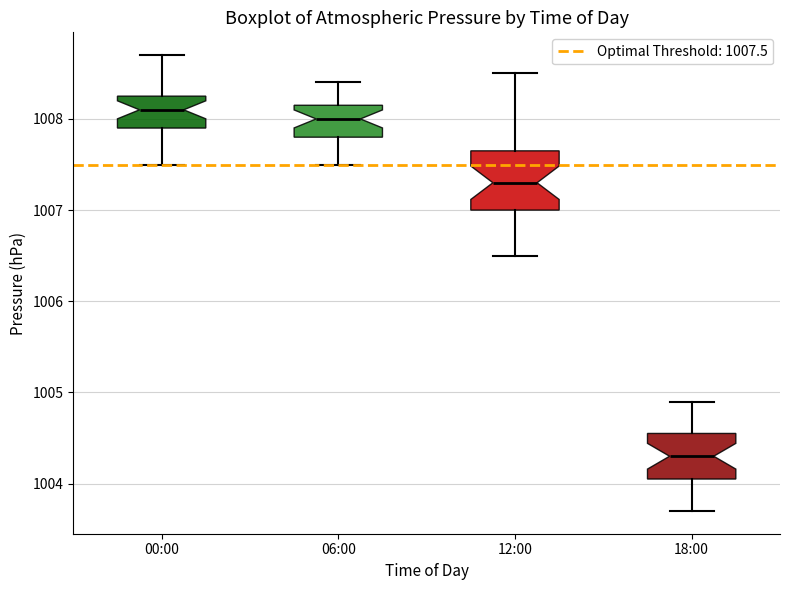

Reading left to right, read every box against the y-axis: the position of its median line, the range the box covers, and the ends of its whiskers. The values are not printed on the chart, so give them approximately, as read against the axis.

00:00: median 1008.1, box 1007.9 to 1008.3, whiskers 1007.5 to 1008.7
06:00: median 1008.0, box 1007.8 to 1008.2, whiskers 1007.5 to 1008.4
12:00: median 1007.3, box 1007.0 to 1007.7, whiskers 1006.5 to 1008.5
18:00: median 1004.3, box 1004.1 to 1004.6, whiskers 1003.7 to 1004.9